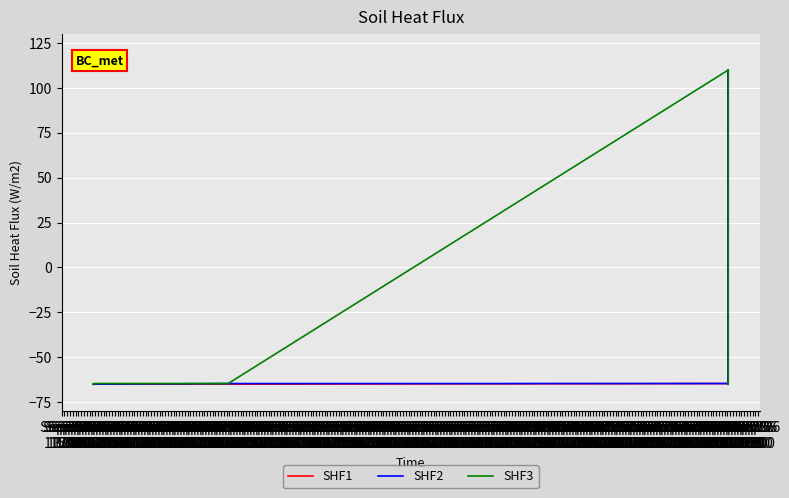

What is the total value across all series at Sep 06
03:00?

154.9